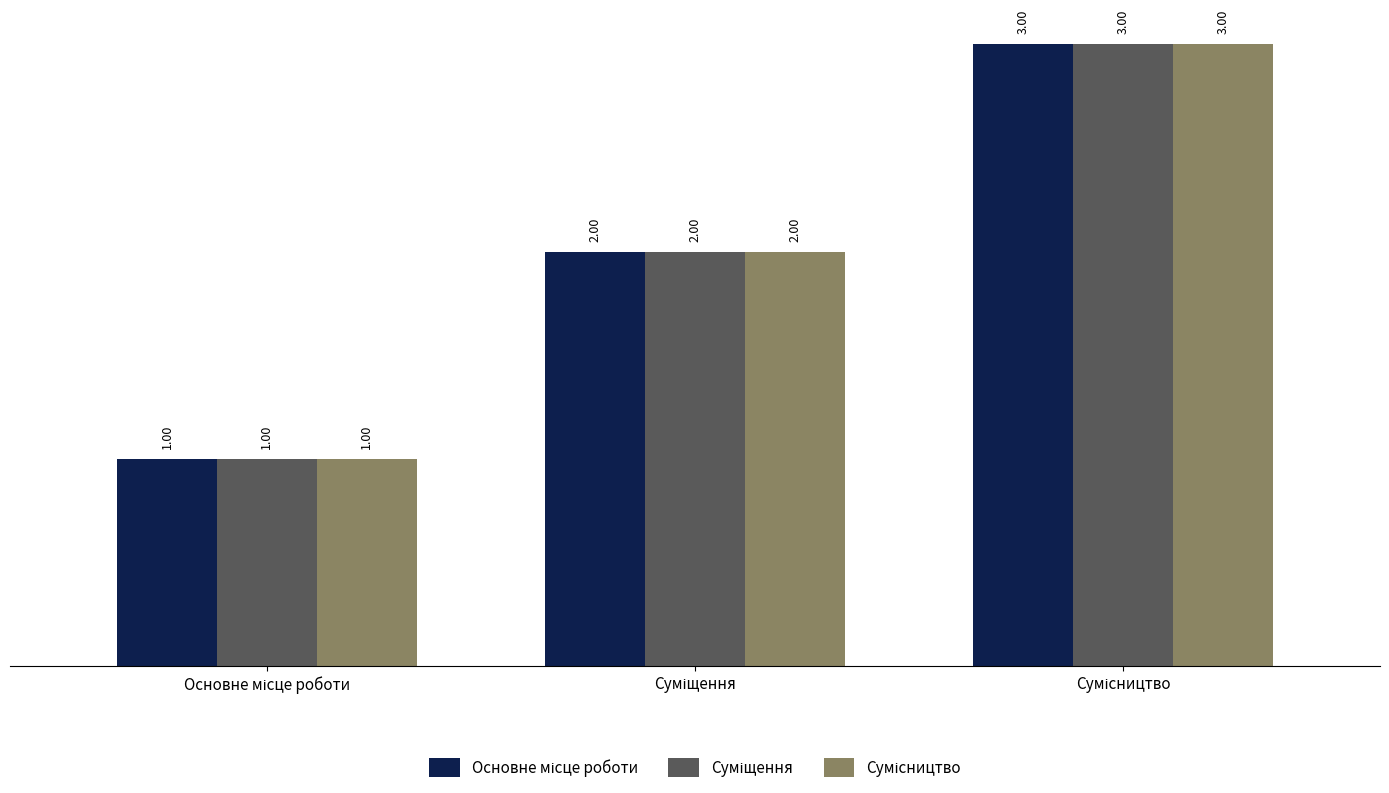

What is the value of the Сумісництво bar at the 1st from the left?

1